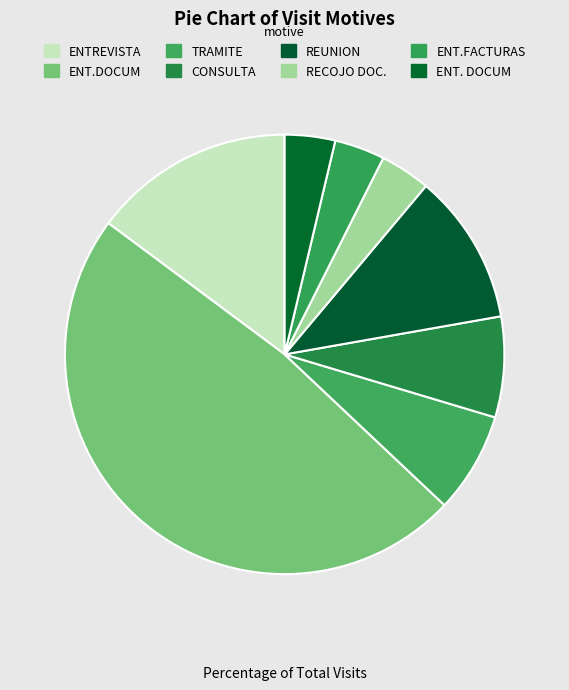

Rank the categories by value from highest to lowest.

ENT.DOCUM, ENTREVISTA, REUNION, TRAMITE, CONSULTA, RECOJO DOC., ENT.FACTURAS, ENT. DOCUM